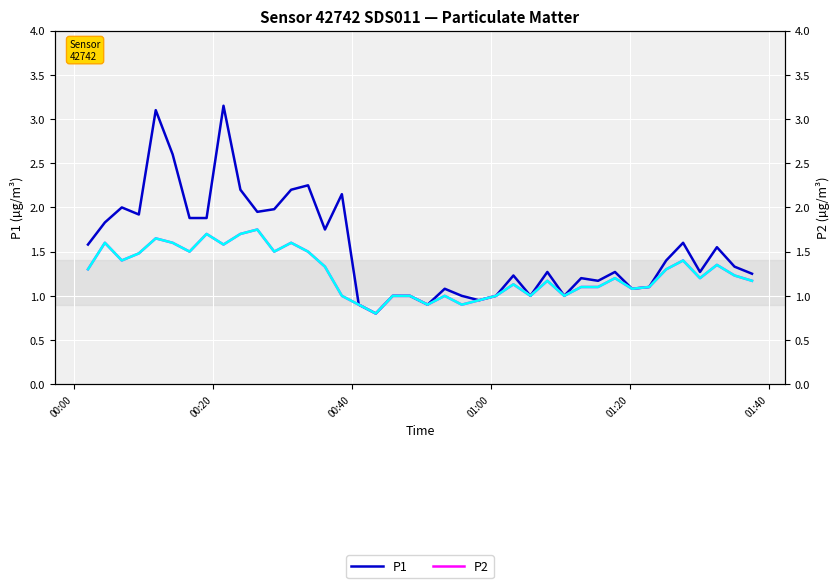

How many data points in P1 are above 1?

30